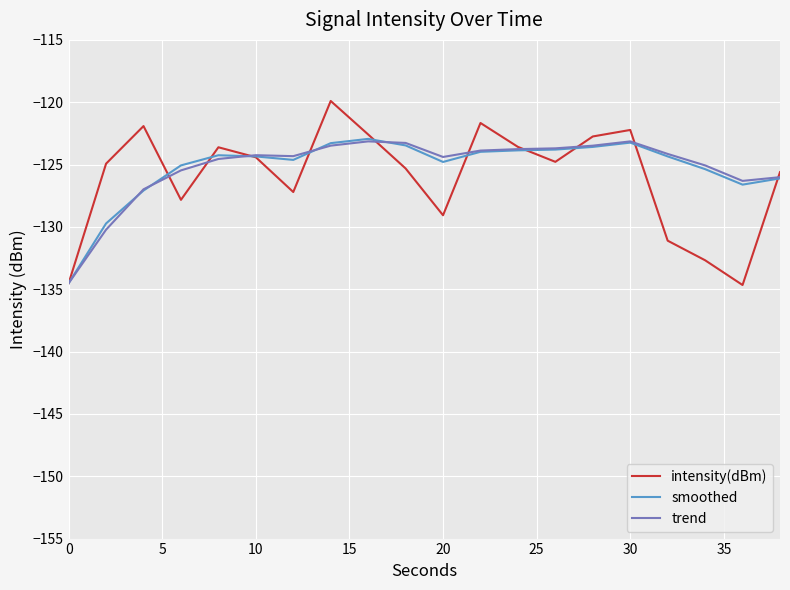

Which series has the largest range (max minus min)?

intensity(dBm)